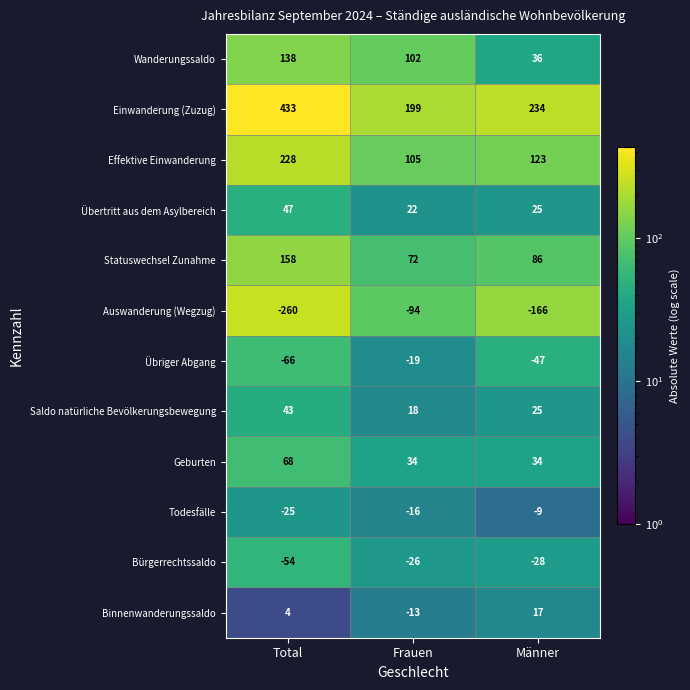

At Total, list the series in order from smallest to largest.

Auswanderung (Wegzug), Übriger Abgang, Bürgerrechtssaldo, Todesfälle, Binnenwanderungssaldo, Saldo natürliche Bevölkerungsbewegung, Übertritt aus dem Asylbereich, Geburten, Wanderungssaldo, Statuswechsel Zunahme, Effektive Einwanderung, Einwanderung (Zuzug)